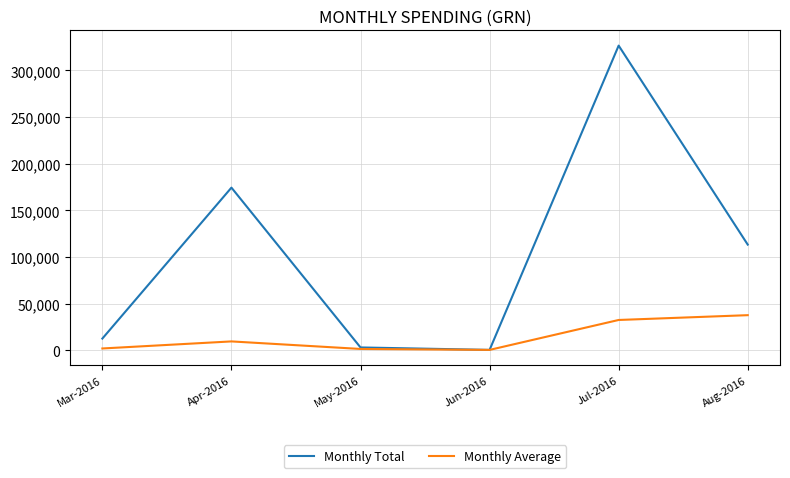

How many categories are shown in the chart?

6